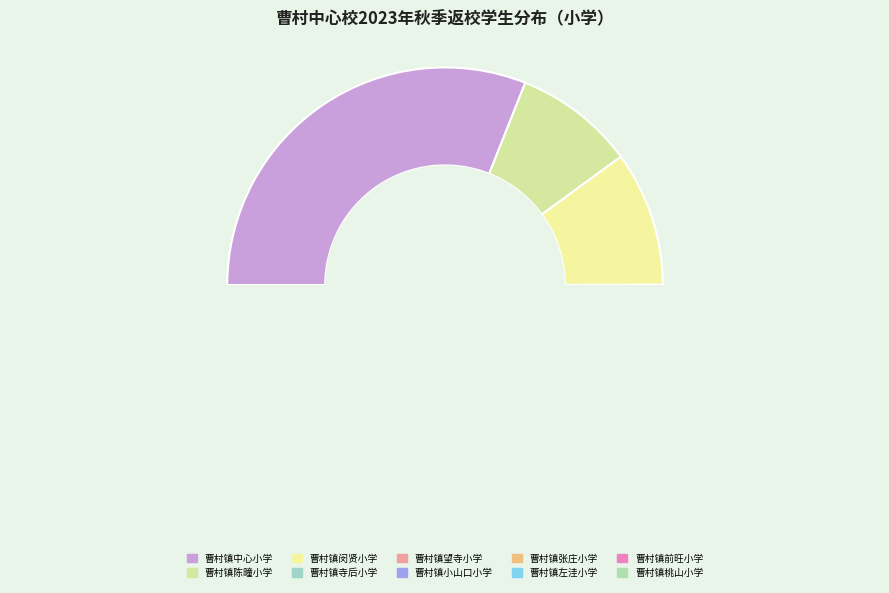

Between 曹村镇寺后小学 and 曹村镇闵贤小学, which is larger?

曹村镇闵贤小学